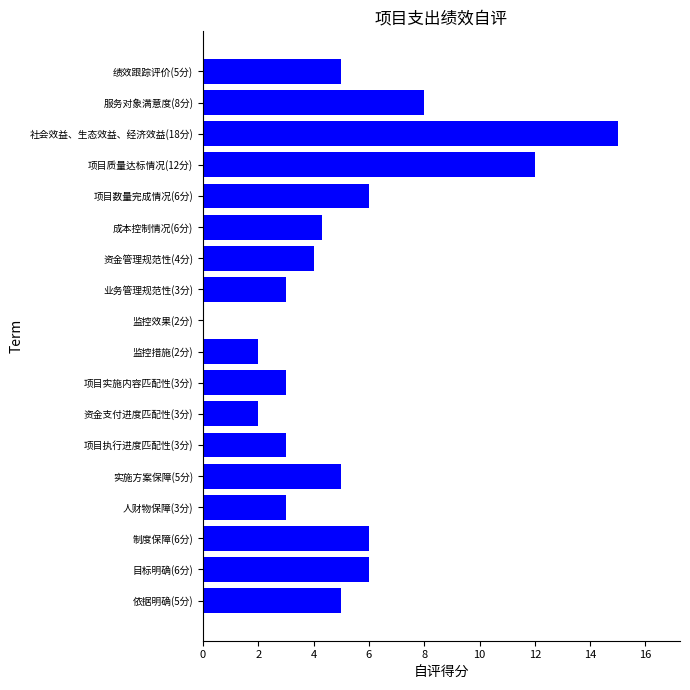

What is the sum of the values at 绩效跟踪评价(5分) and 项目质量达标情况(12分)?

17.0